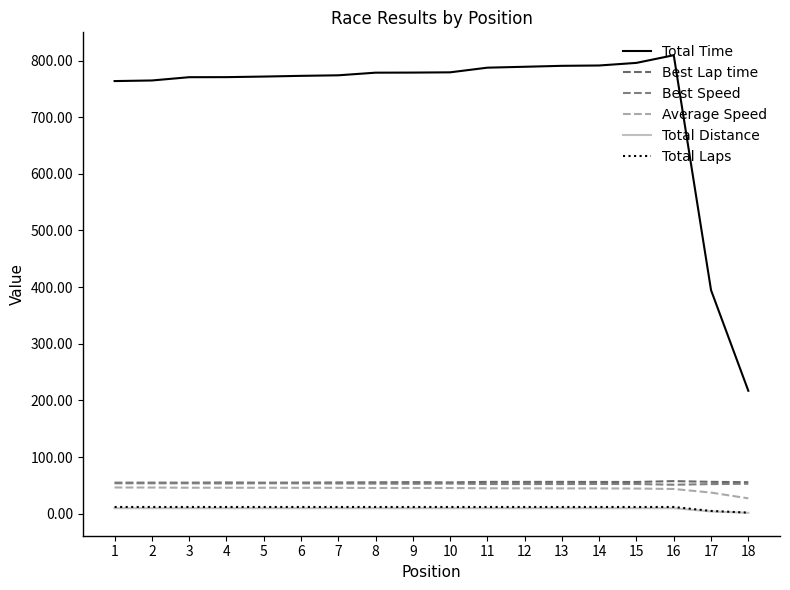

What is the difference between the second highest and minimum values in the Total Distance series?

8.2